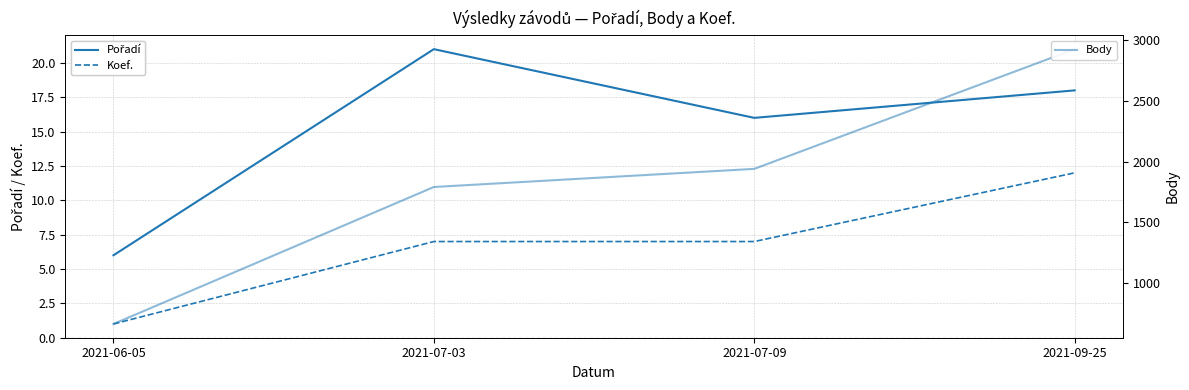

Reading right to left, transcribe all the data shown in this chart.

Pořadí: 18	16	21	6
Koef.: 12	7	7	1
Body: 2924	1940	1791	665